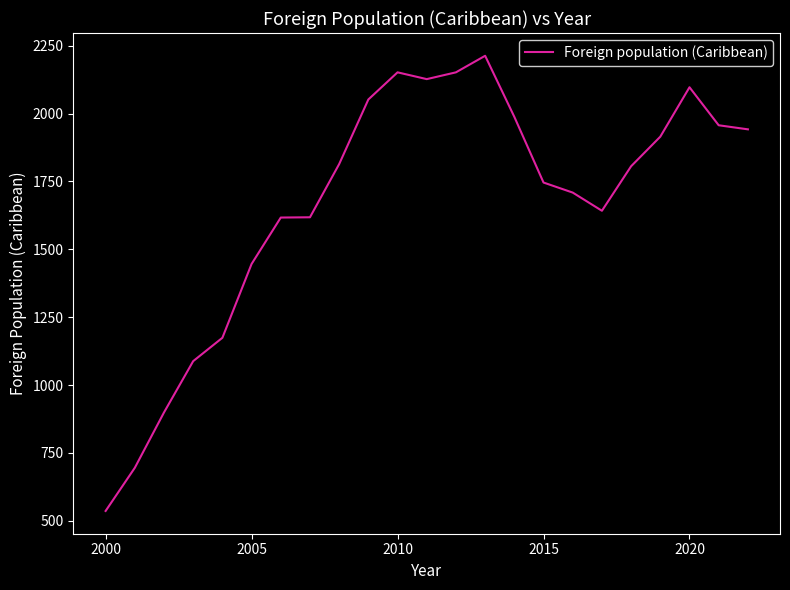

What is the difference between the maximum and minimum values?

1677